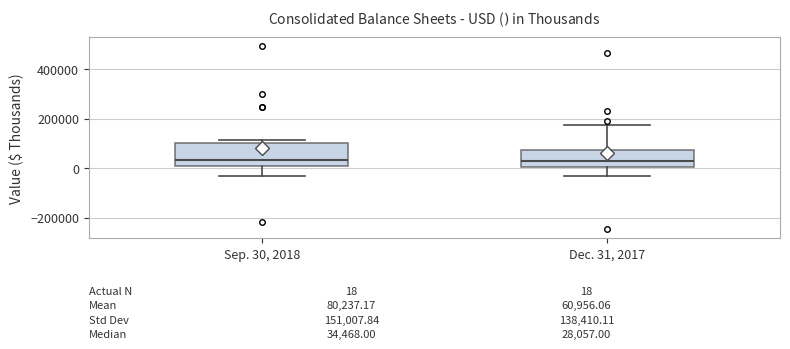

Which box is the tallest, from its lower edge to its upper edge?

Sep. 30, 2018